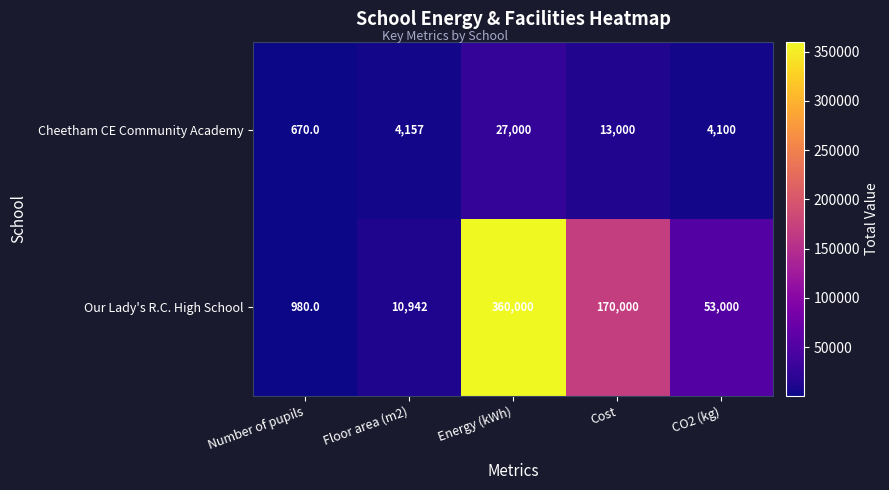

At CO2 (kg), list the series in order from largest to smallest.

Our Lady's R.C. High School, Cheetham CE Community Academy